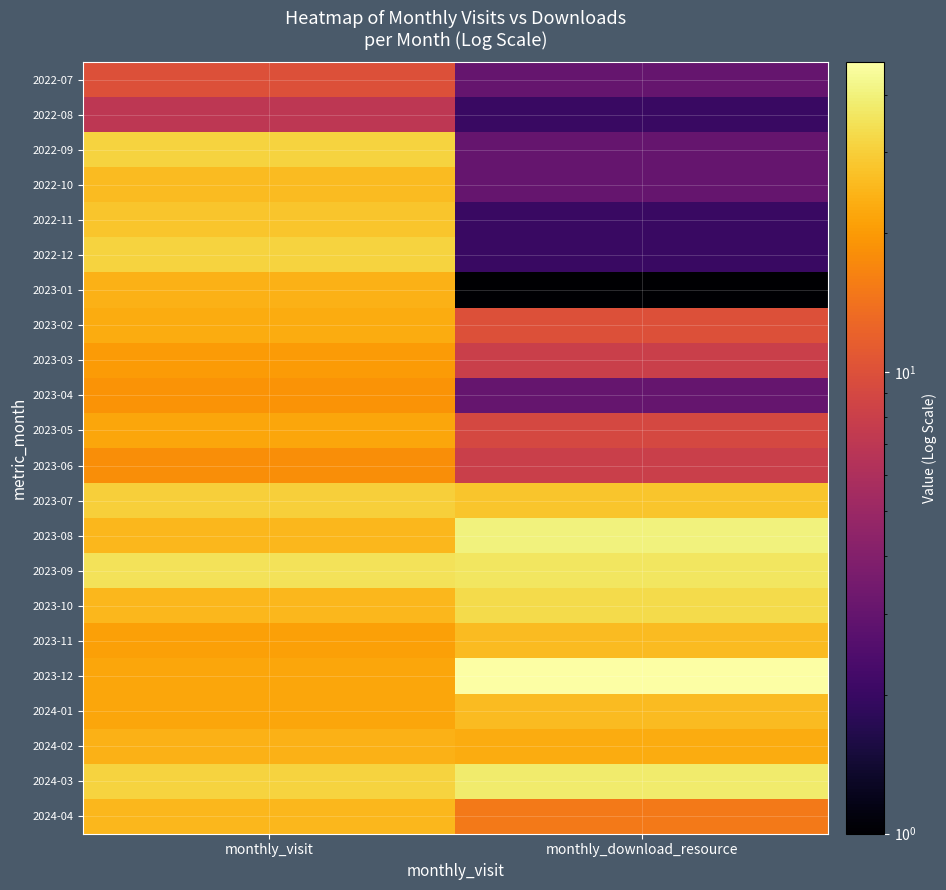

At which category is the sum across all series the highest?

monthly_visit